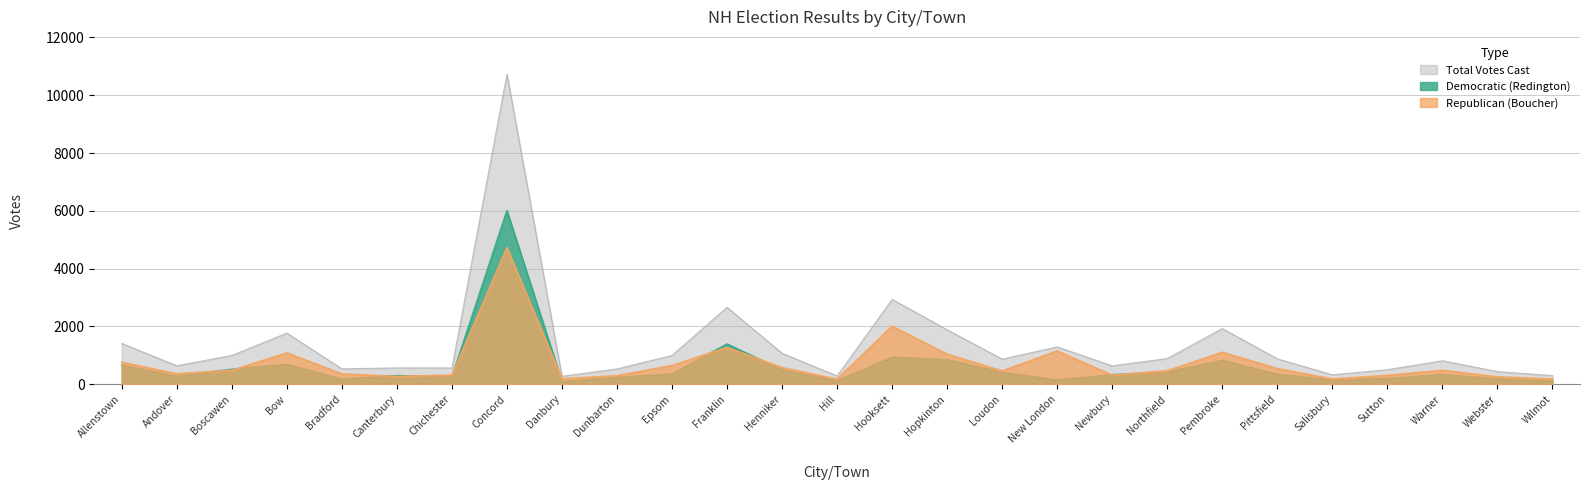

What are all the series names shown in the legend?

Total Votes Cast, Democratic (Redington), Republican (Boucher)